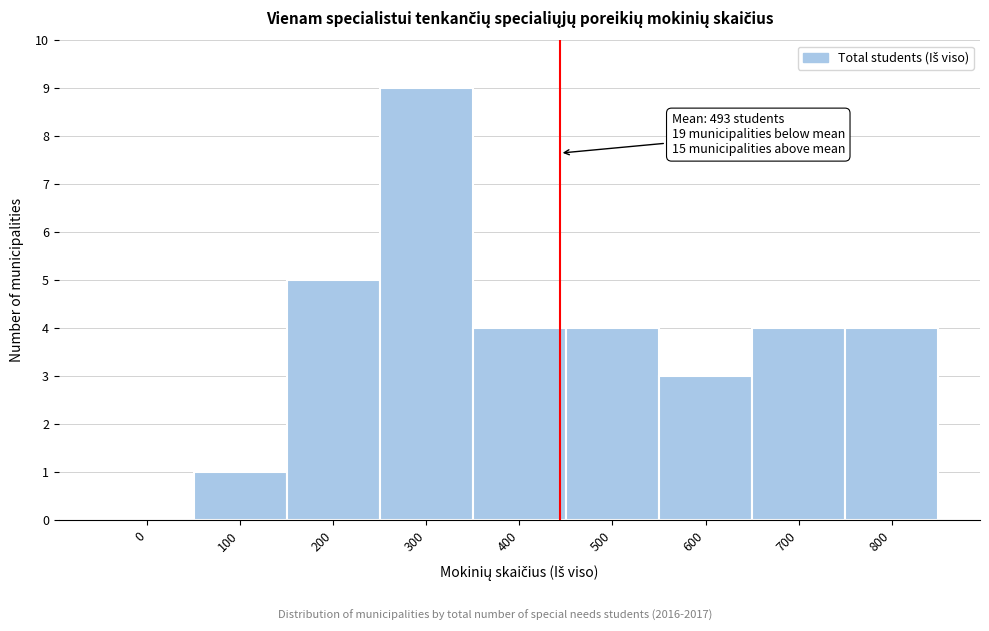

Reading left to right, extract all data points from this chart.

0=0	100=1	200=5	300=9	400=4	500=4	600=3	700=4	800=4